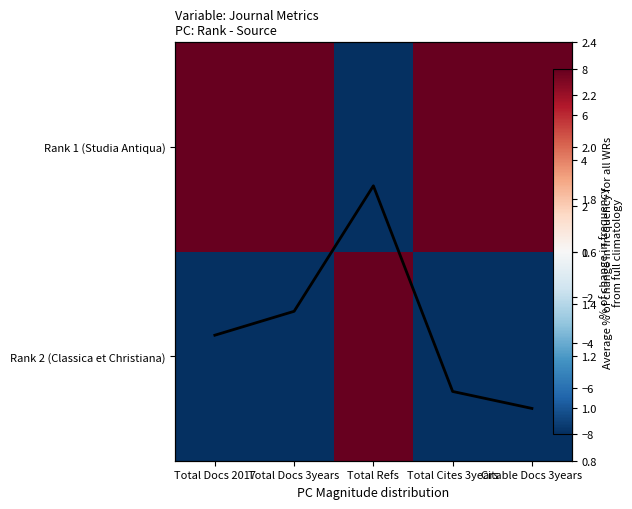

What is the minimum value shown in the chart?

-37.5